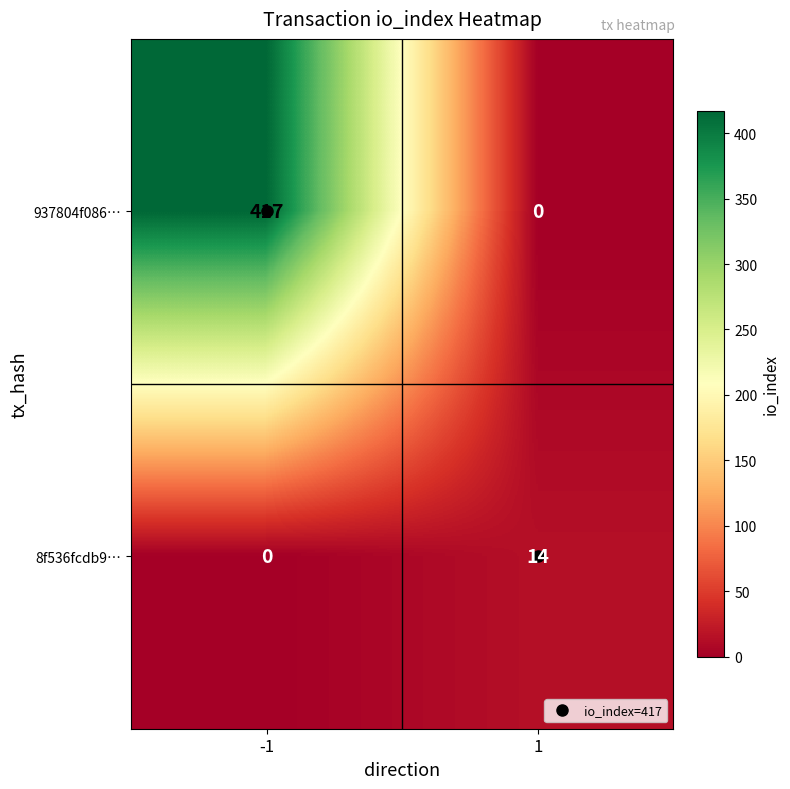

True or false: 8f536fcdb9… has a value of 14 at 1.

True